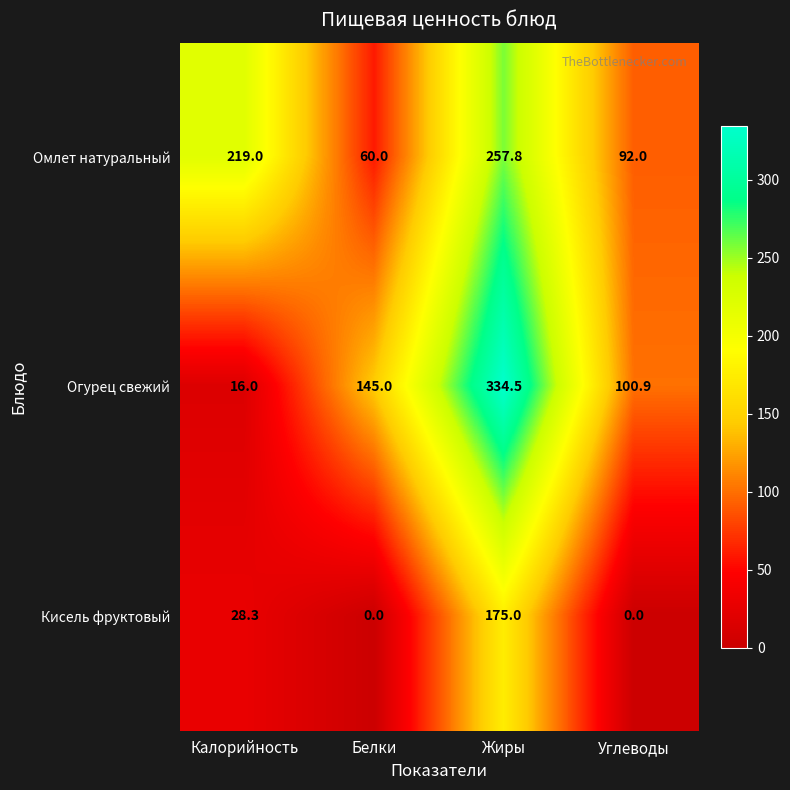

The value of Омлет натуральный at Жиры is 257.8. True or false?

True